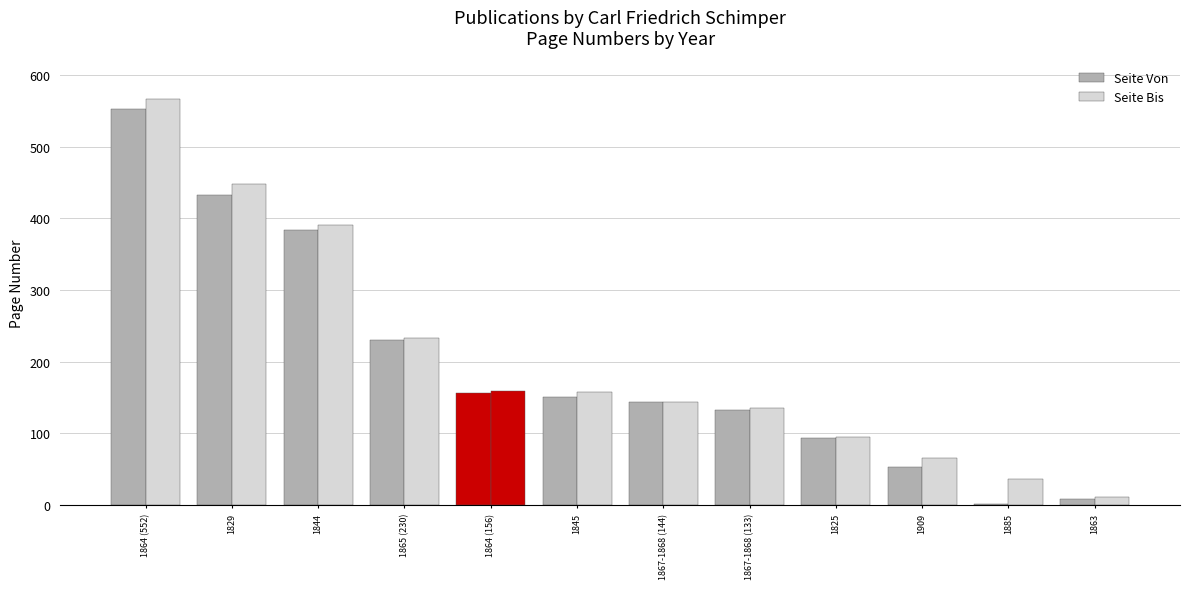

What is the difference between the Seite Von values at 1867-1868 (144) and 1844?

239